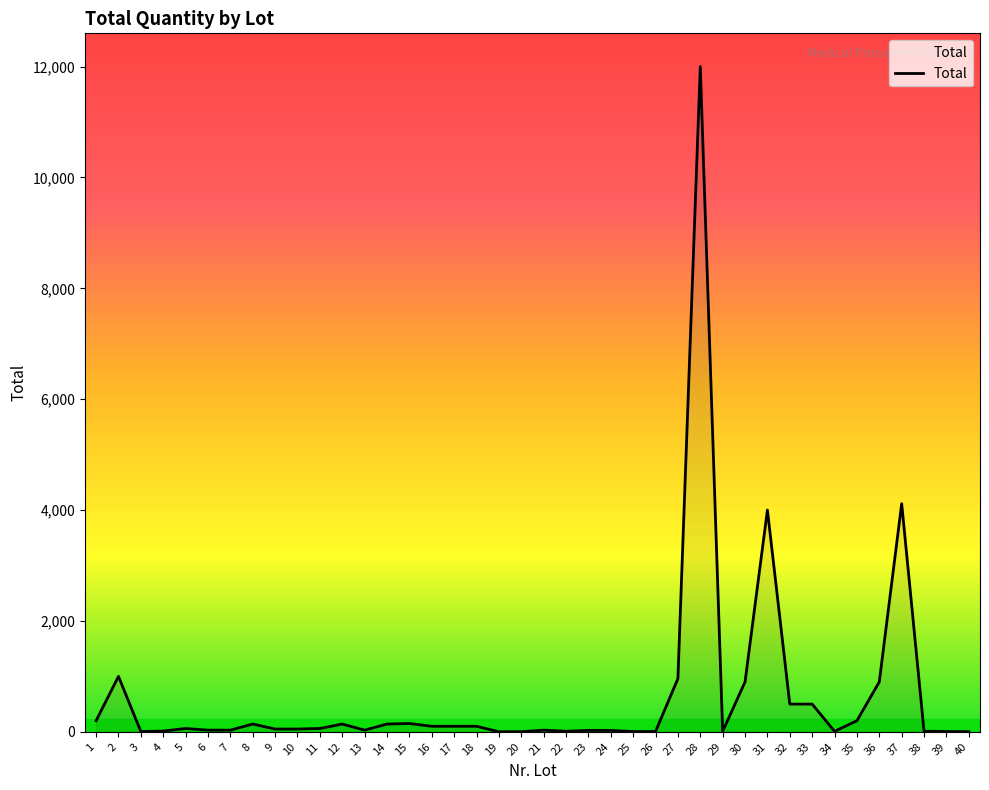

What is the greatest value displayed?

12000